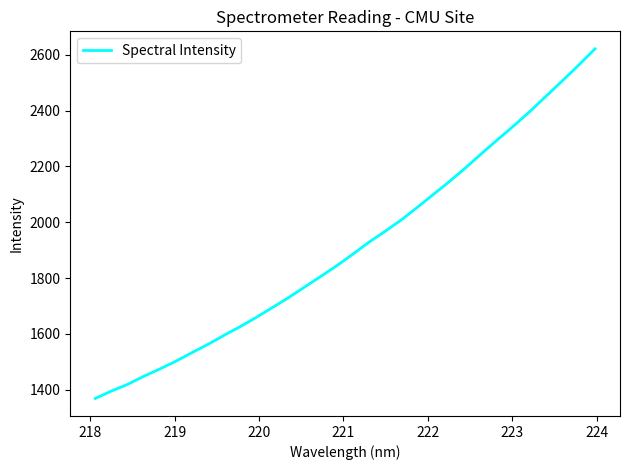

What is the sum of all values?

61168.8